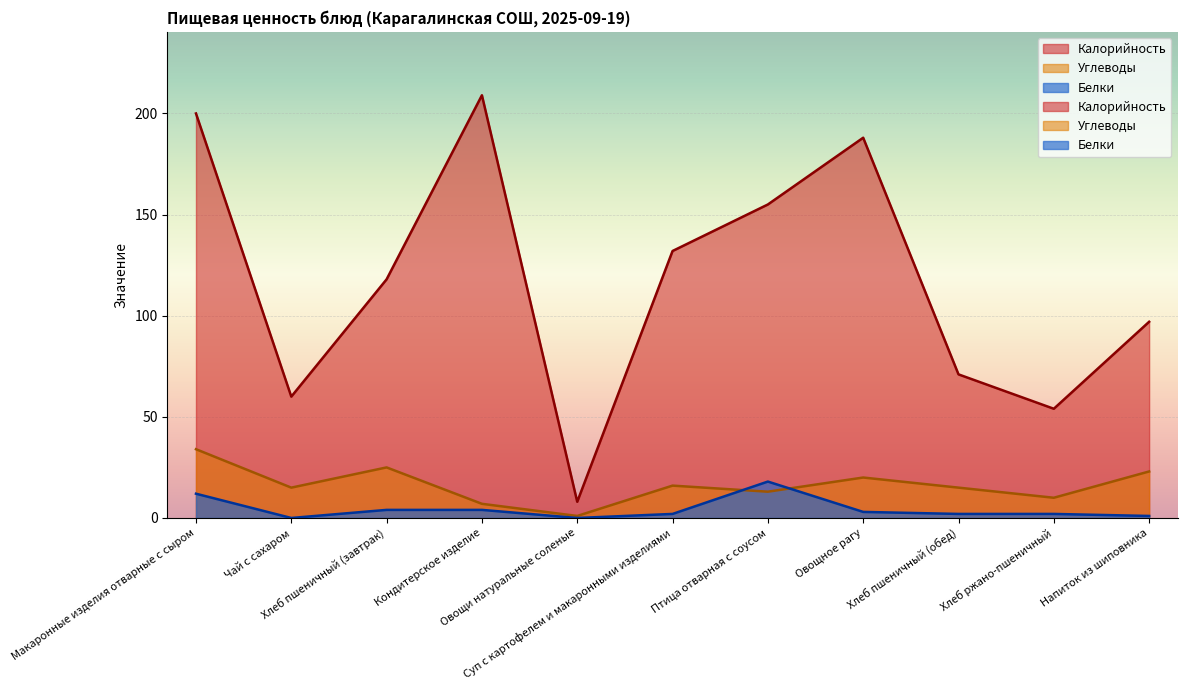

True or false: Калорийность and Углеводы intersect in this chart.

False